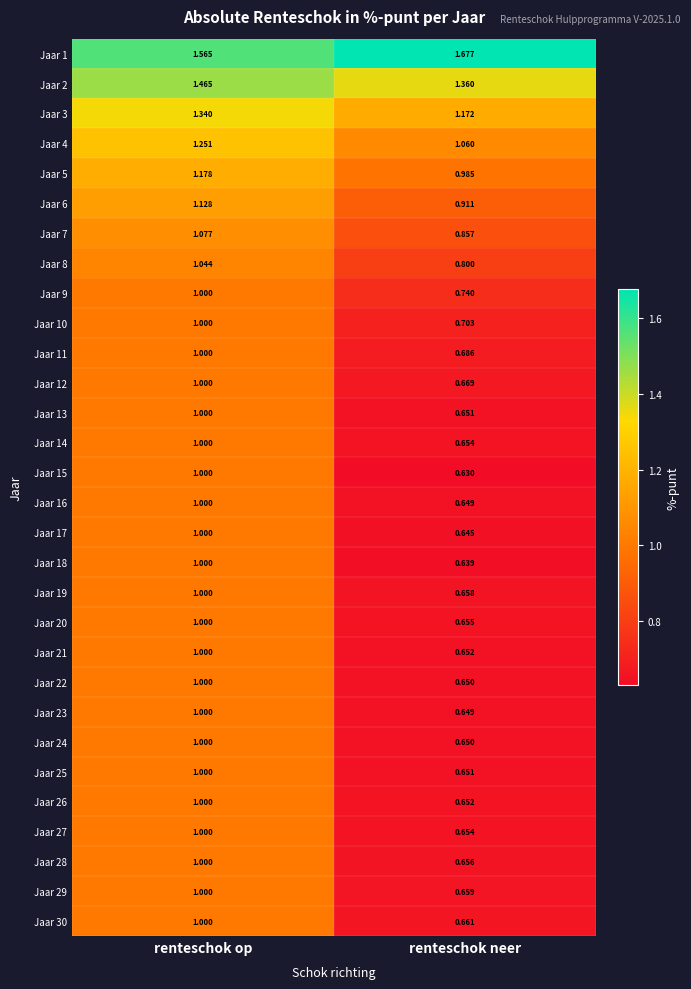

Which category has the lowest value across all series?

renteschok neer